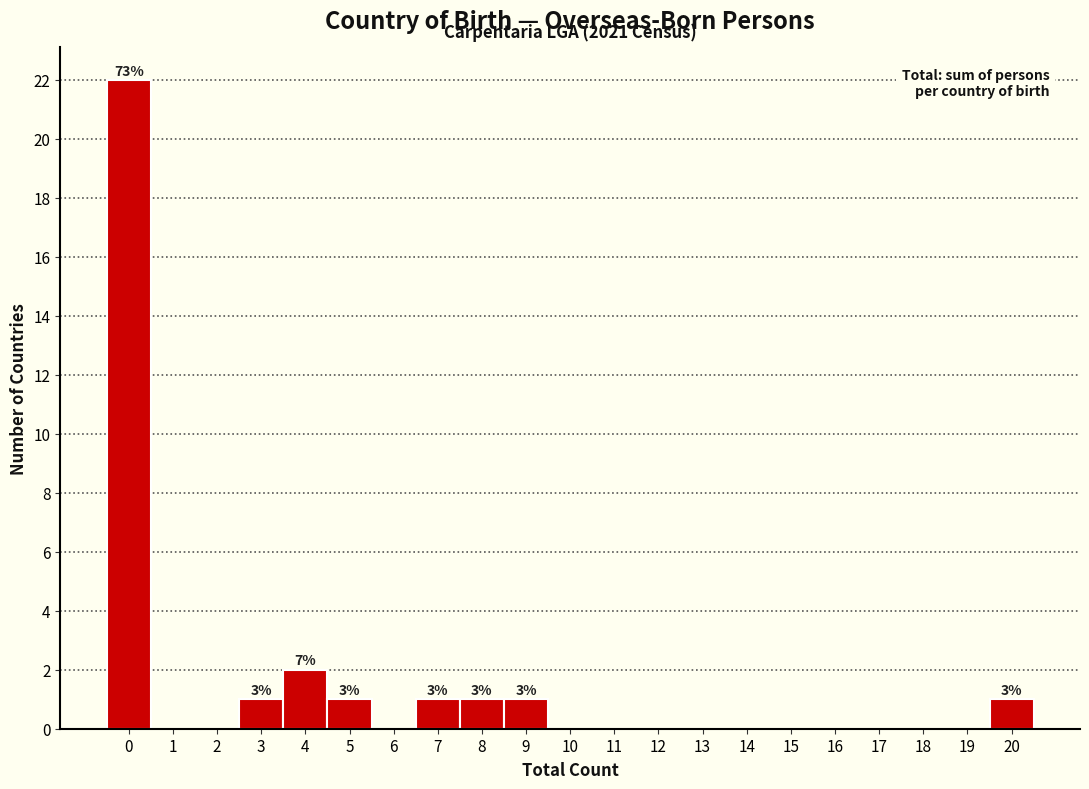

Over which range of the x-axis is the bar tallest?

-0.5 to 0.5